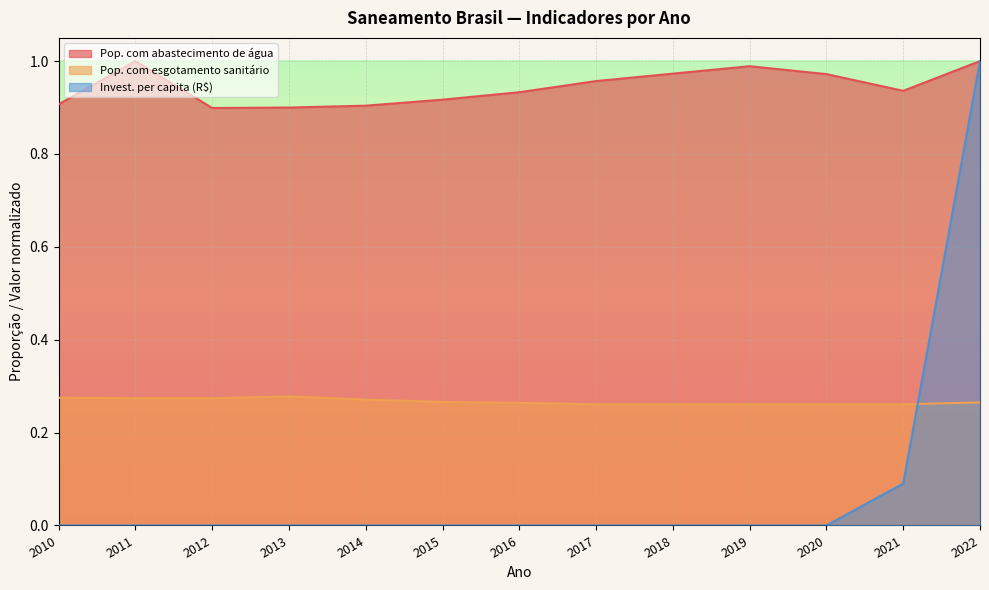

What is the sum of all Pop. com abastecimento de água values?

12.3